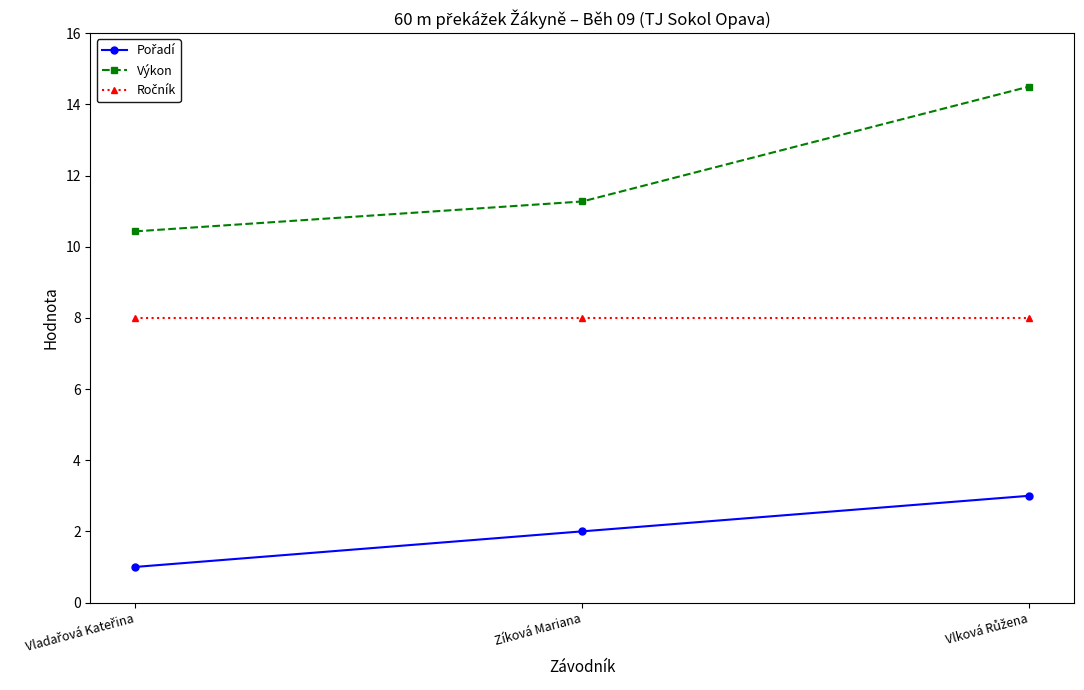

What is the value of the Výkon point at the 1st from the left?

10.4